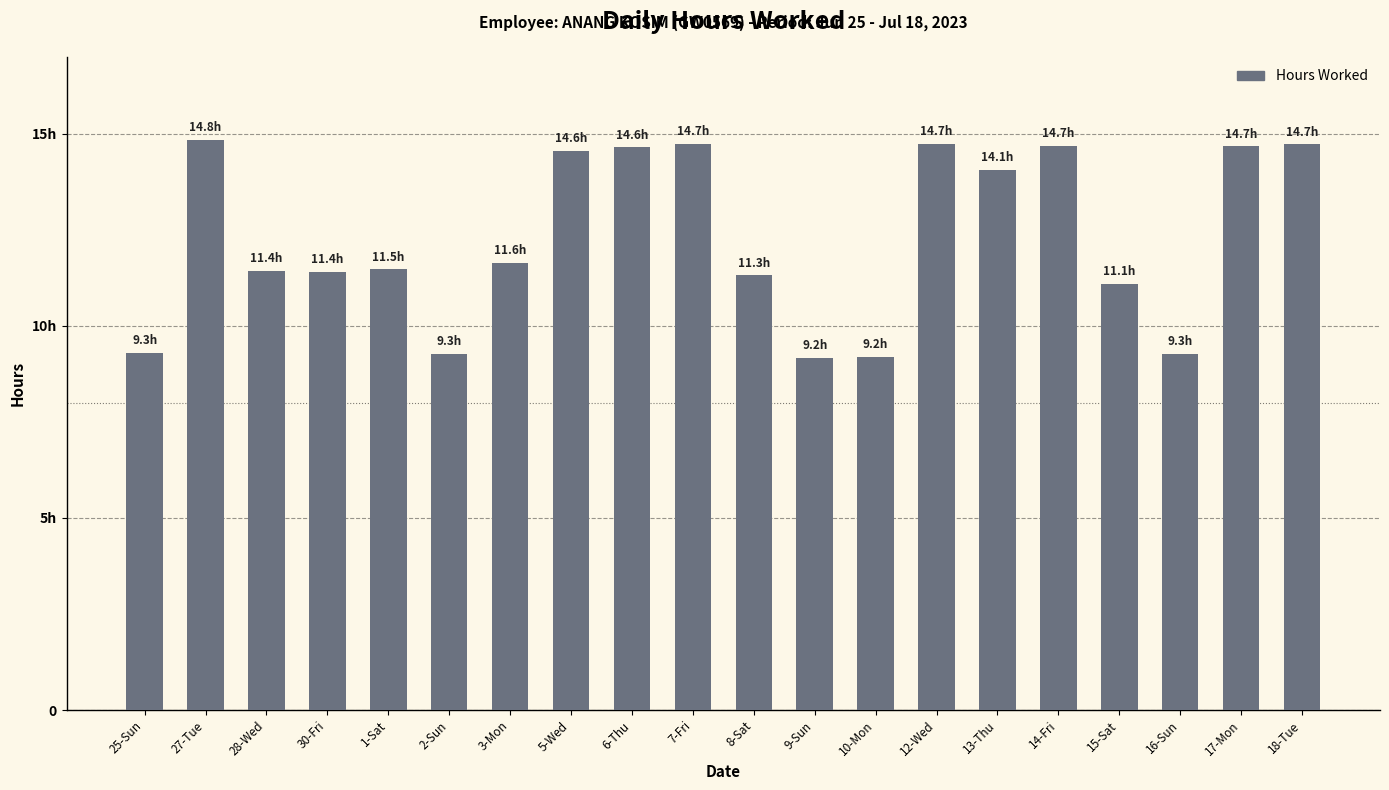

What is the value of the 6th bar from the left?

9.3